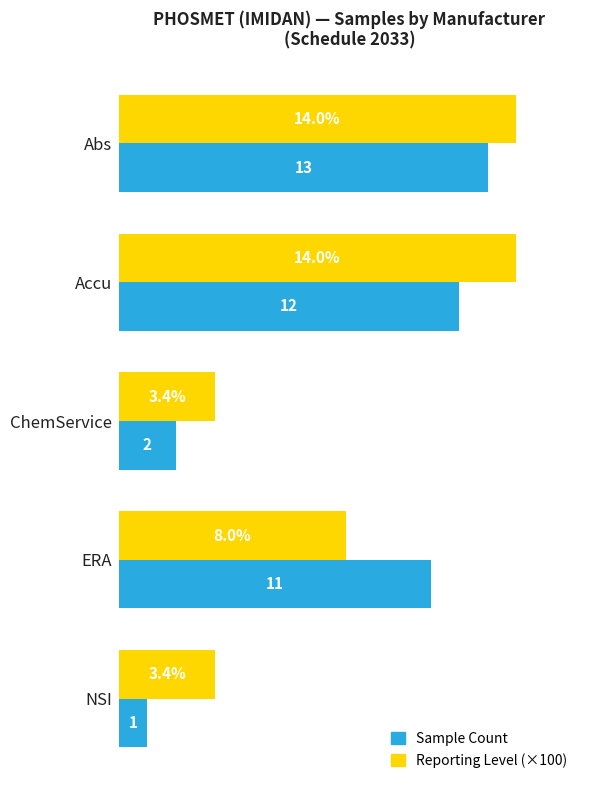

At which label does Sample Count reach its minimum?

NSI